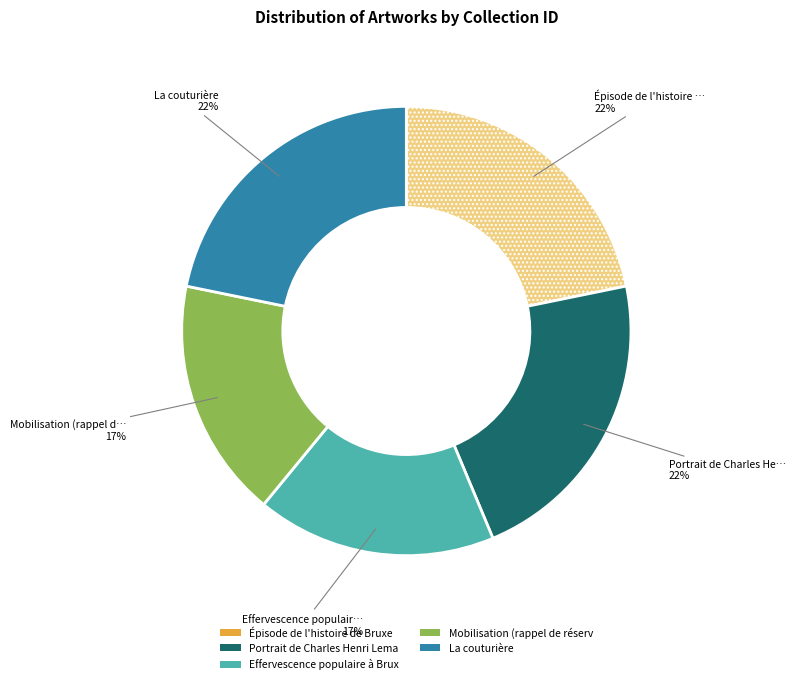

To the nearest percent, what is the average slice percentage?

20%